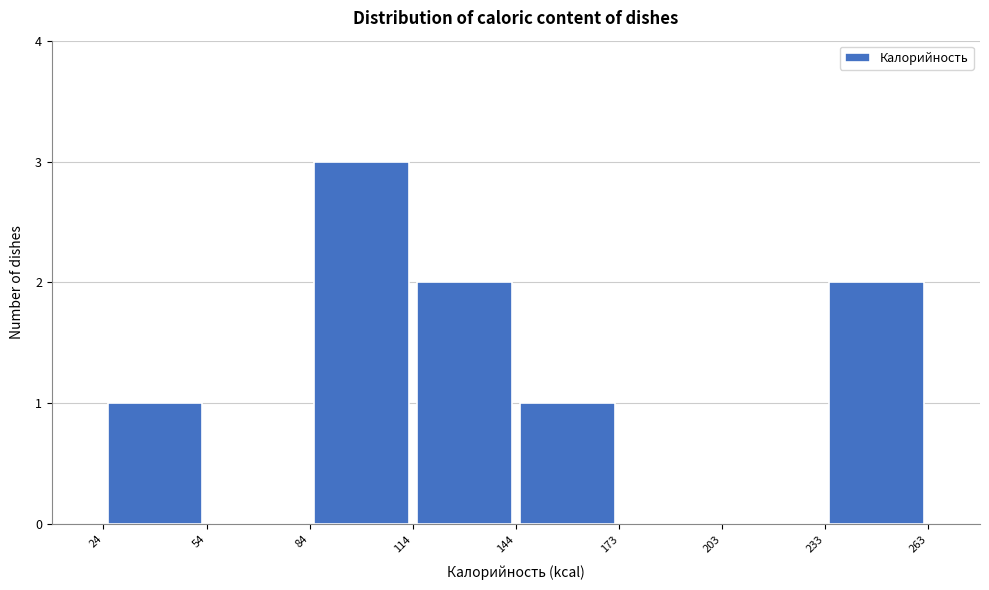

Which range on the x-axis has the tallest bar?

84 to 114